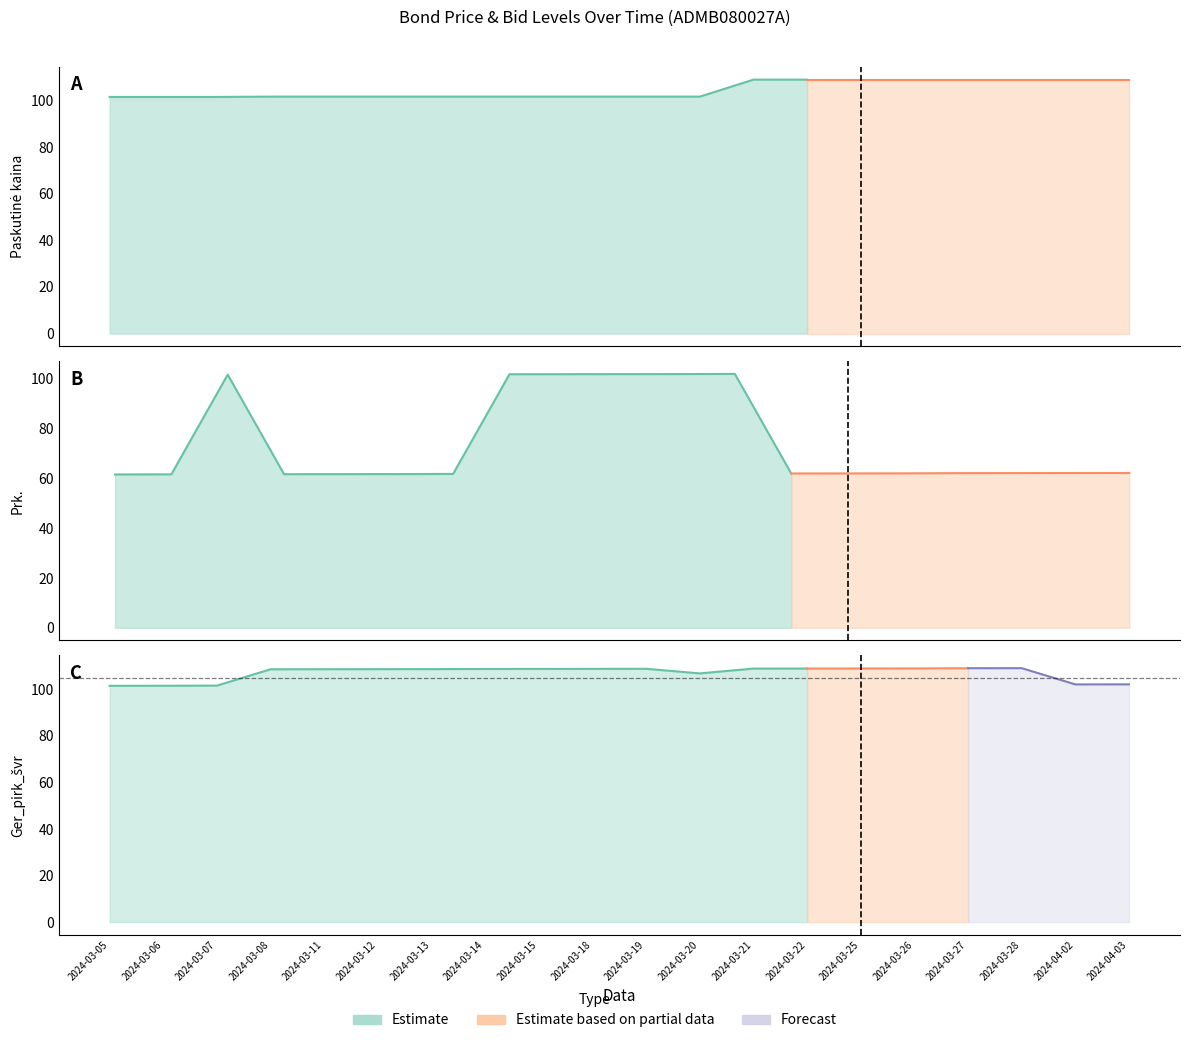

At how many categories does at least one series exceed 67?

20